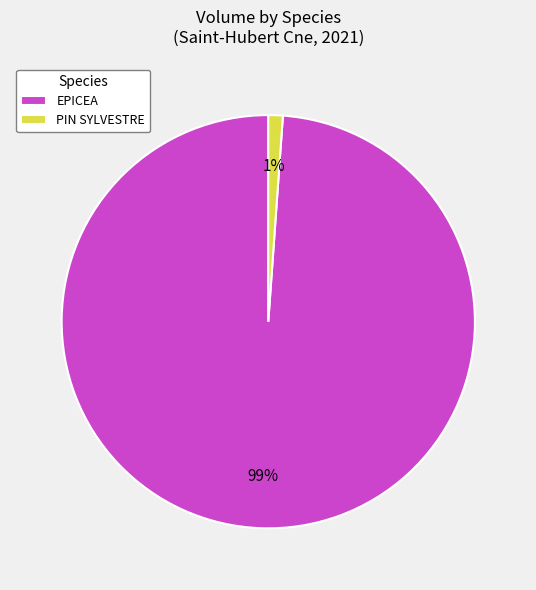

To the nearest percent, what is the difference between the PIN SYLVESTRE and EPICEA slice percentages?

98%